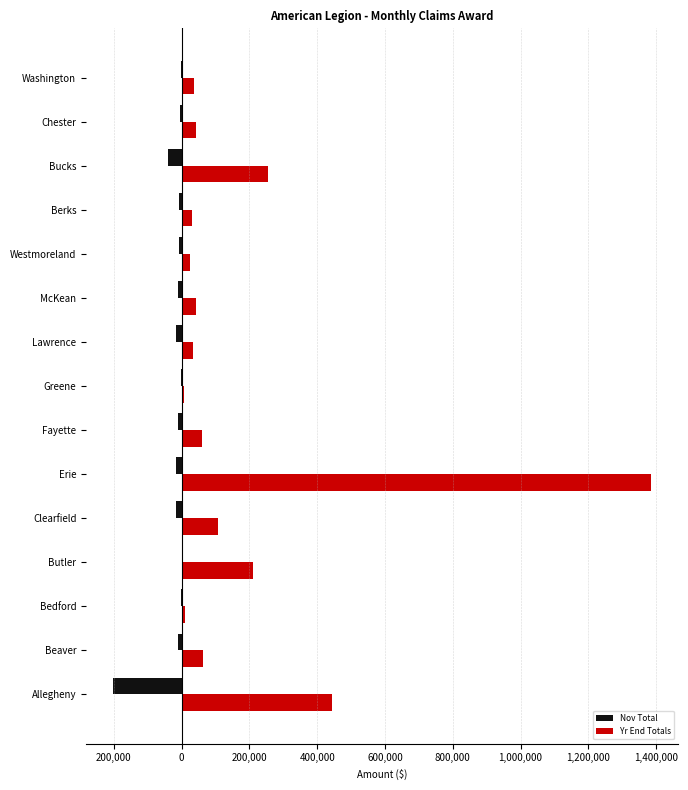

Reading right to left, transcribe all the data shown in this chart.

Nov Total: -2303.4	-5620.6	-38628.9	-7589.3	-8145.7	-10766.8	-14923.9	-1316.9	-11416.3	-15260.7	-15470.4	0.0	-1631.0	-9192.0	-202182.5
Yr End Totals: 37911.4	42970.4	256214.0	31516.4	26047.7	43494.4	34135.9	5882.9	60523.3	1385733.6	106441.0	209643.1	11459.0	63284.9	444016.5